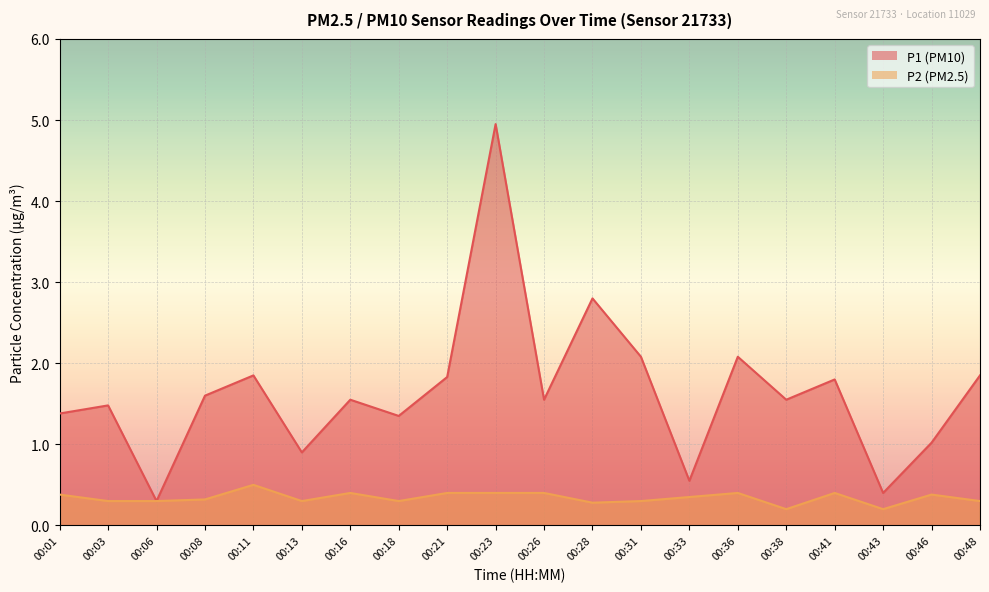

How many lines are shown in the chart?

2